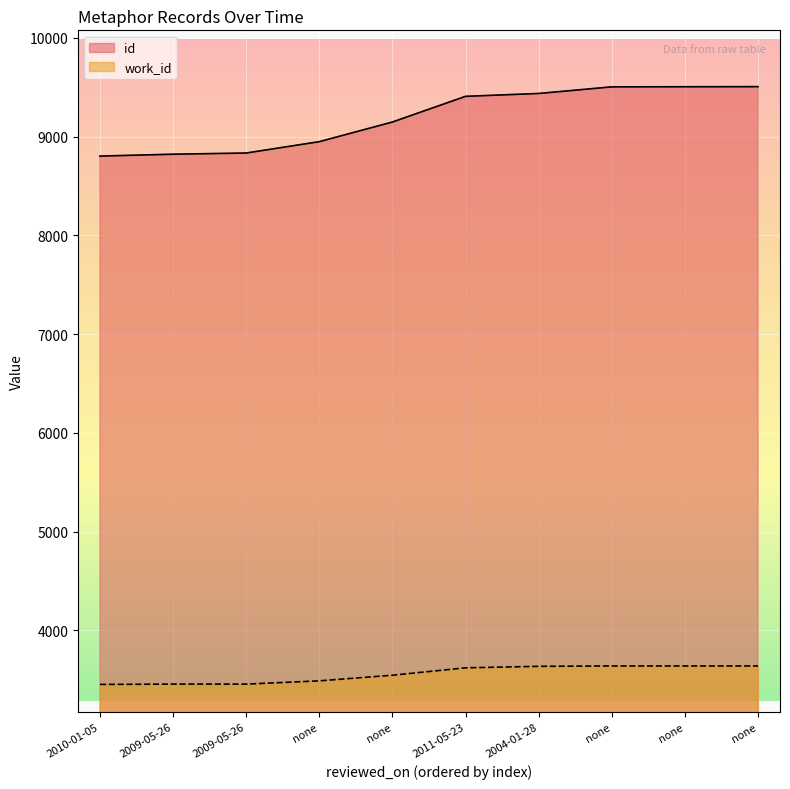

True or false: id has more than 0 points higher than both neighbors.

False